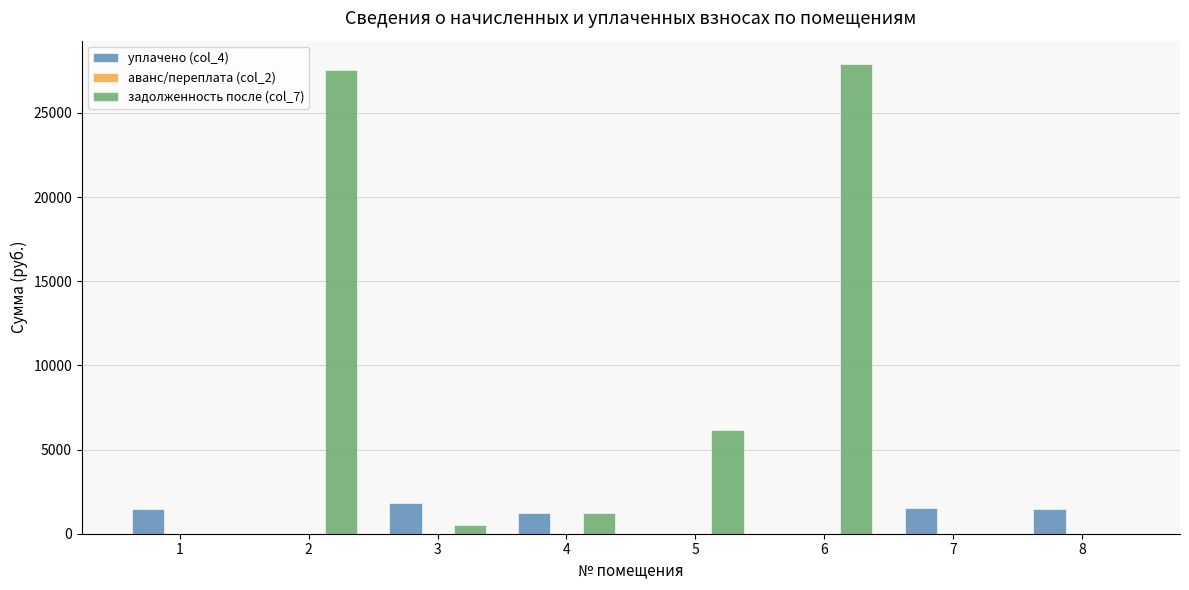

What is the total value across all series at 3?

2303.0